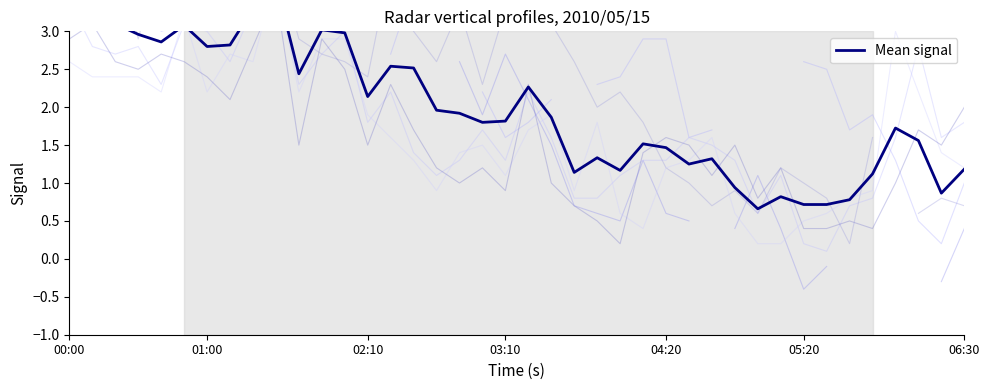

Between 13 and 12, which is larger?

12